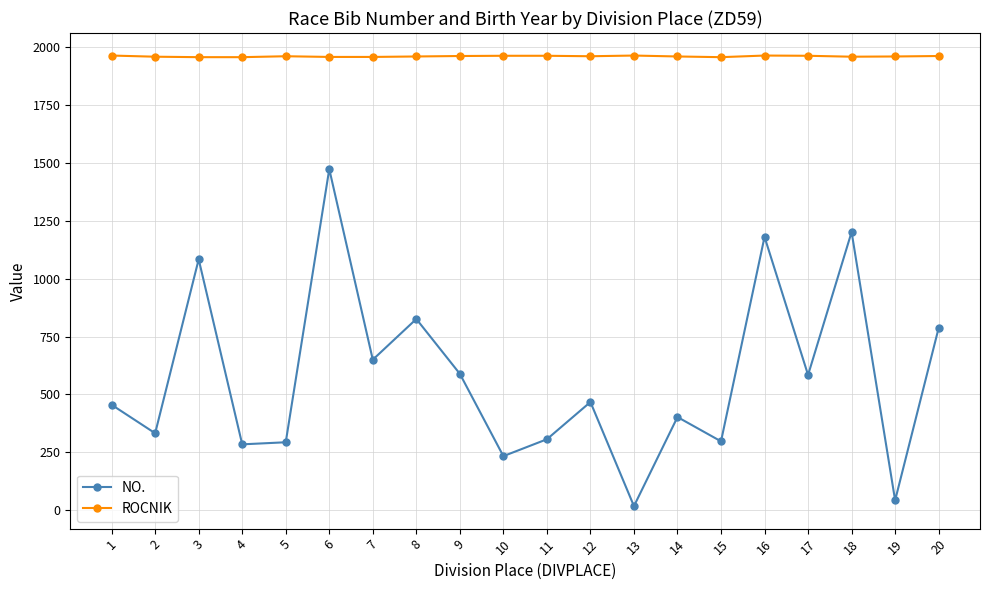

Which series changed the most between 5 and 6?

NO.